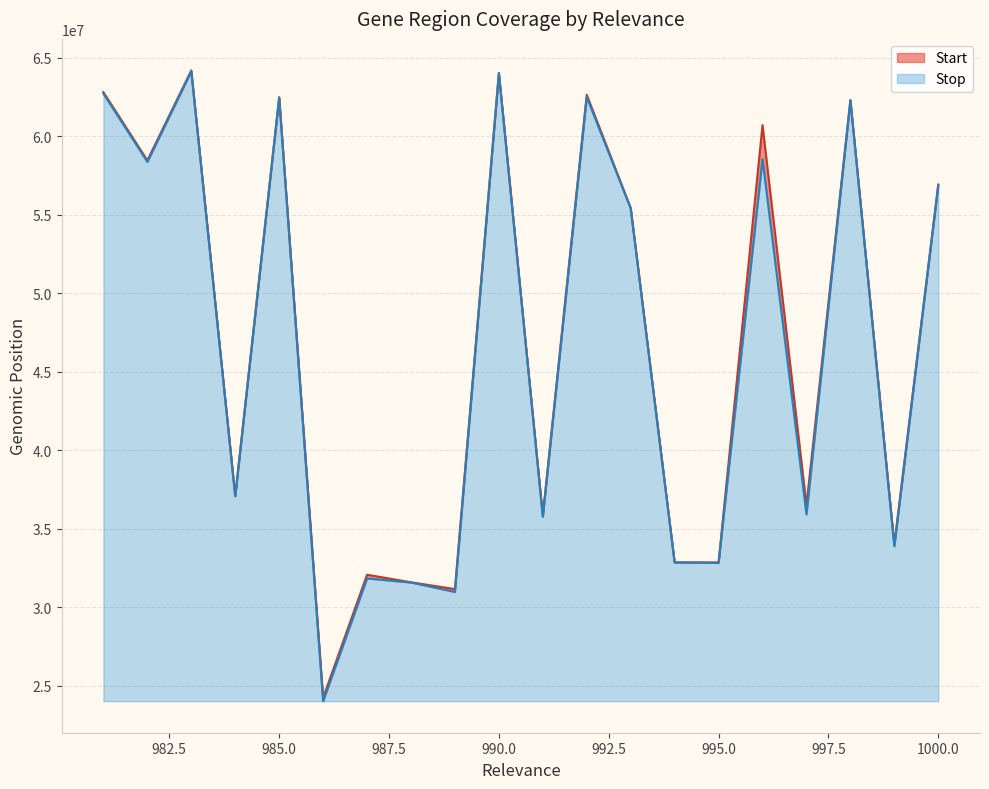

How many interior local valleys does the Start series have?

8